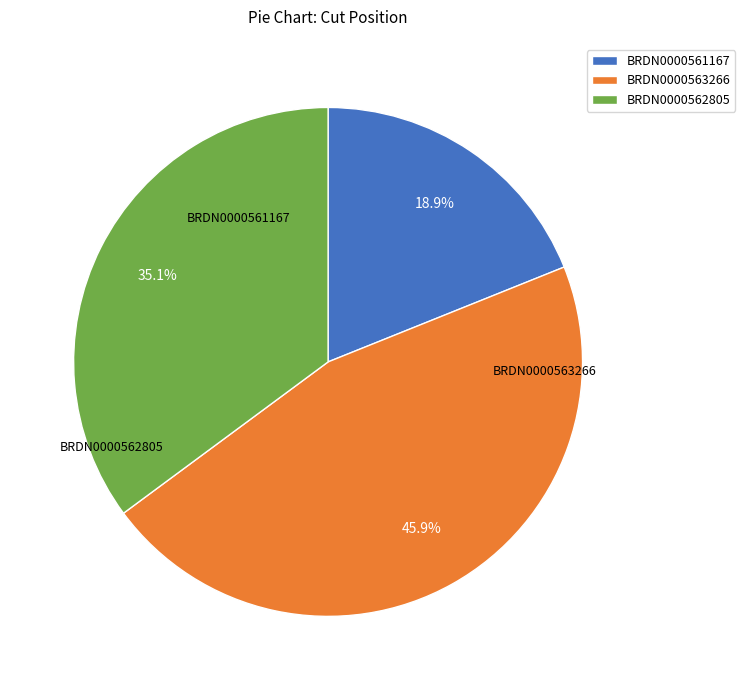

How many segments does this pie chart have?

3